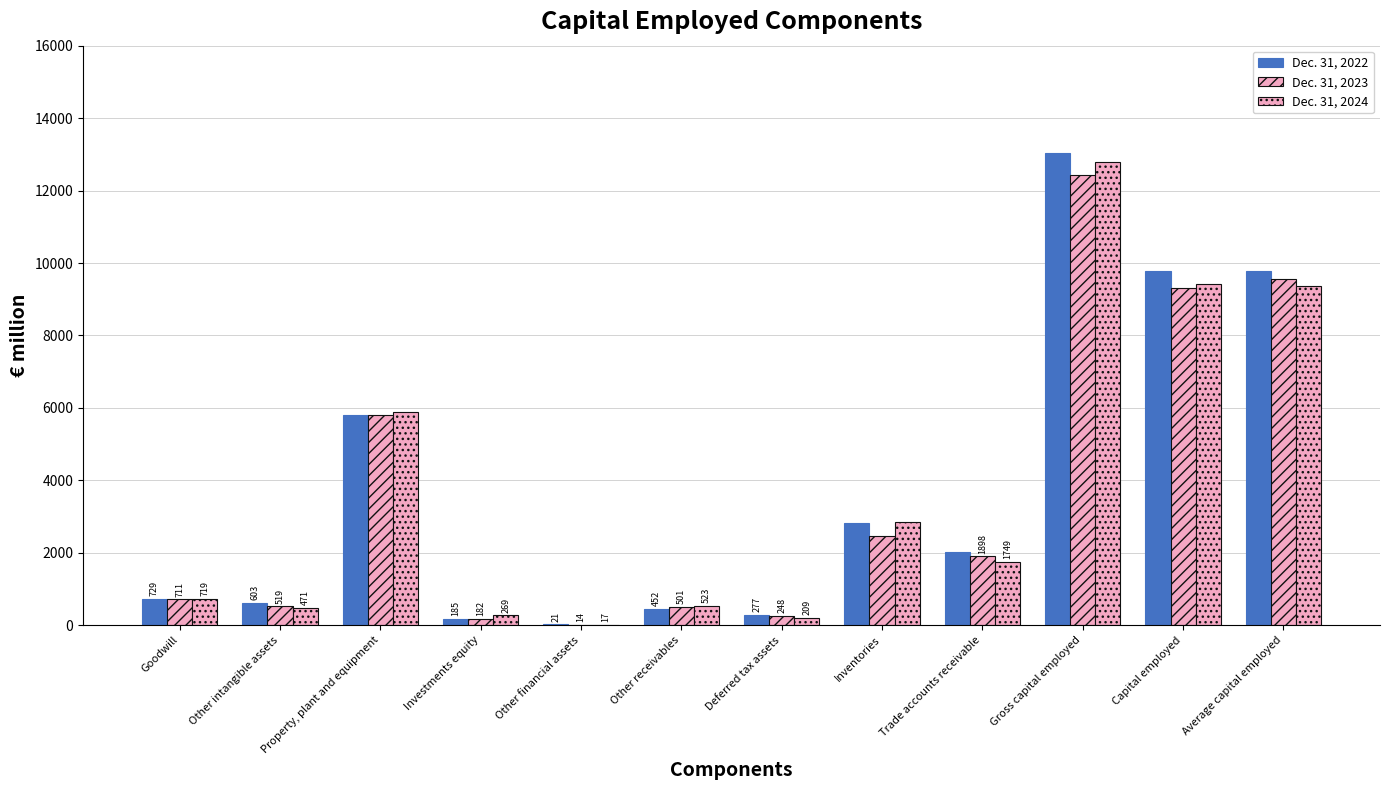

At Other intangible assets, list the series in order from smallest to largest.

Dec. 31, 2024, Dec. 31, 2023, Dec. 31, 2022